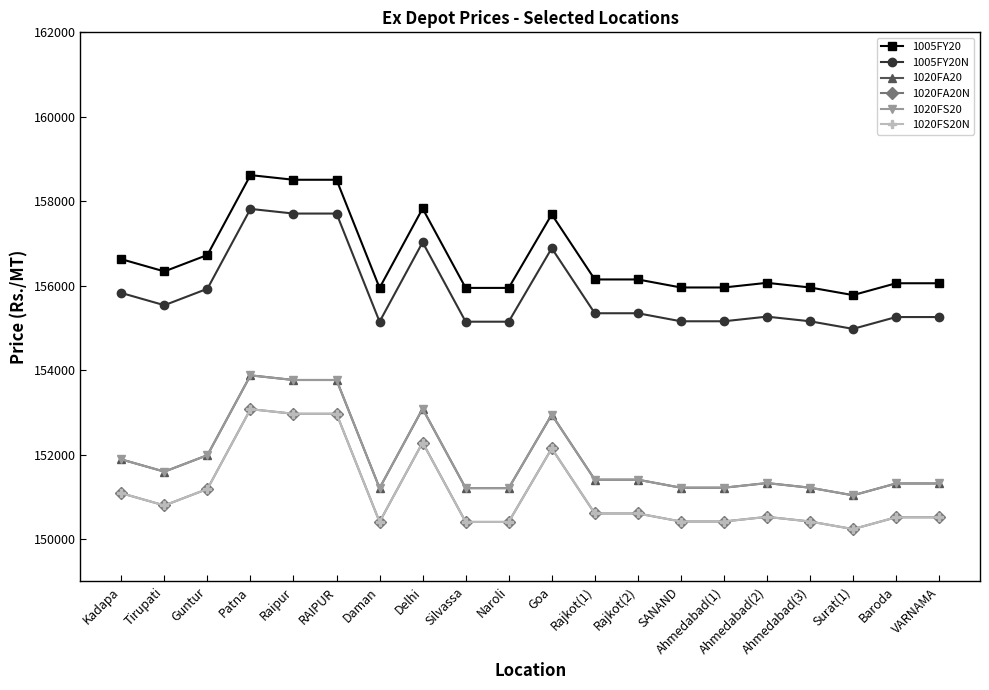

How many lines are shown in the chart?

6